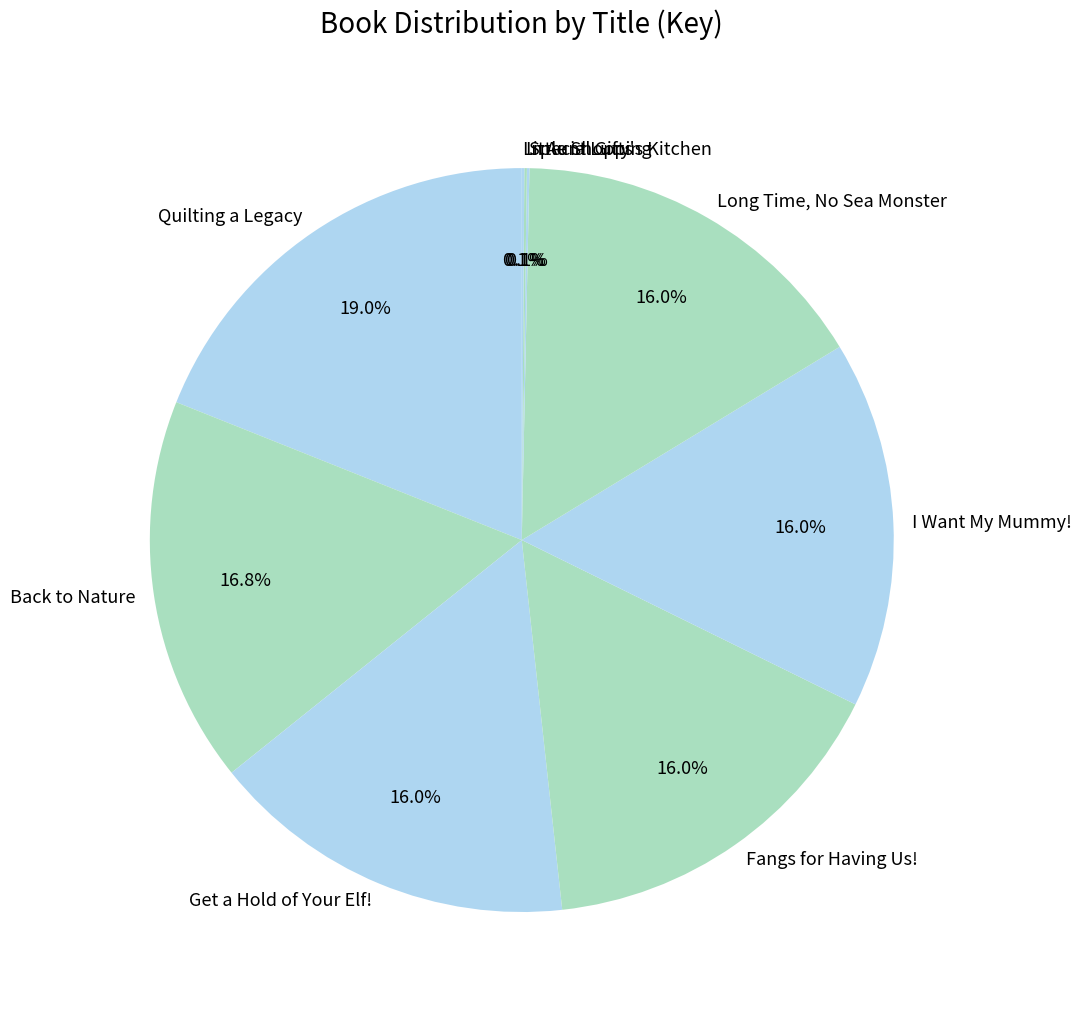

To the nearest percent, what is the difference between the Quilting a Legacy and I Want My Mummy! slice percentages?

3%